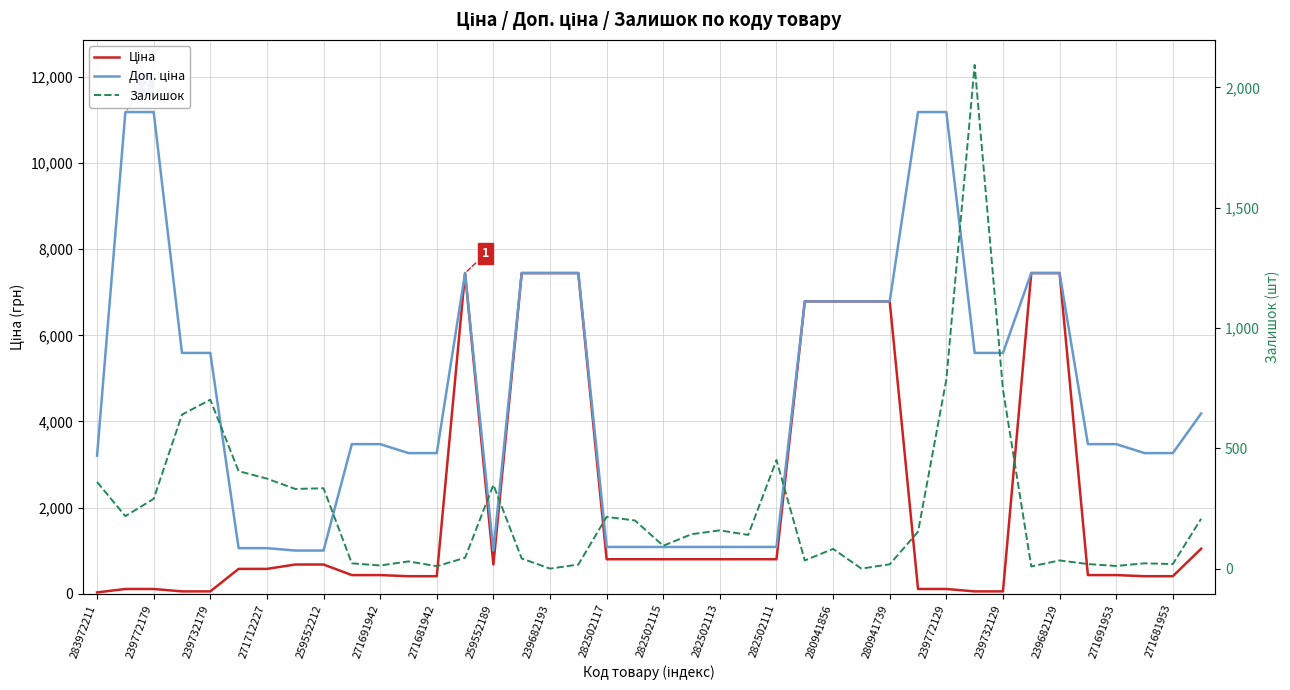

What is the value of the Доп. ціна point at the 39th from the left?

3265.8